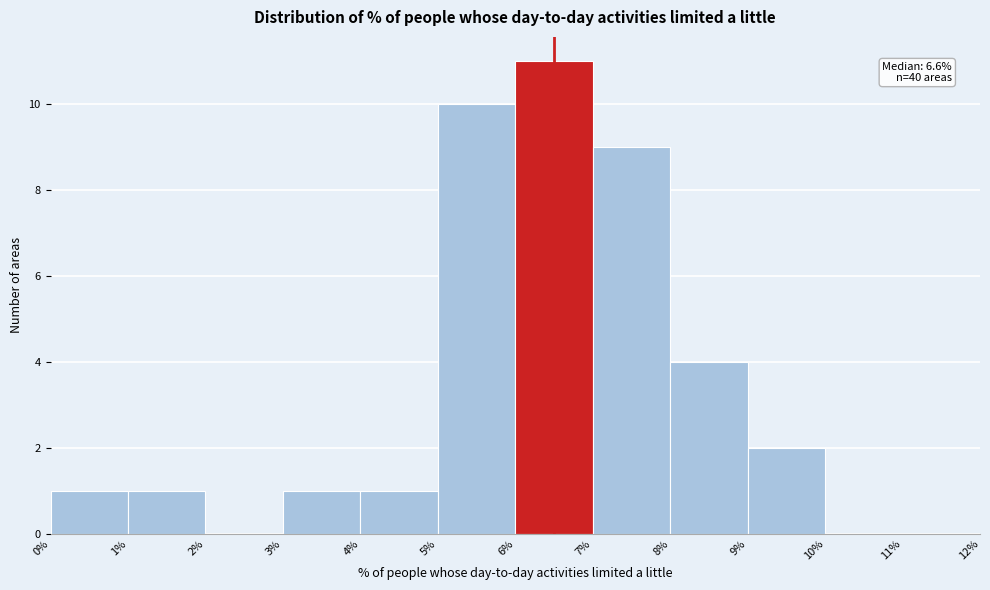

Which range on the x-axis has the tallest bar?

6% to 7%